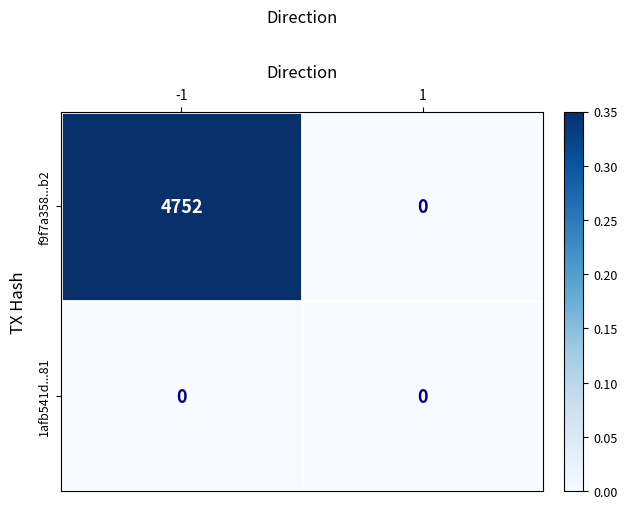

Is it true that f9f7a358...b2 equals -1519 at 1?

False